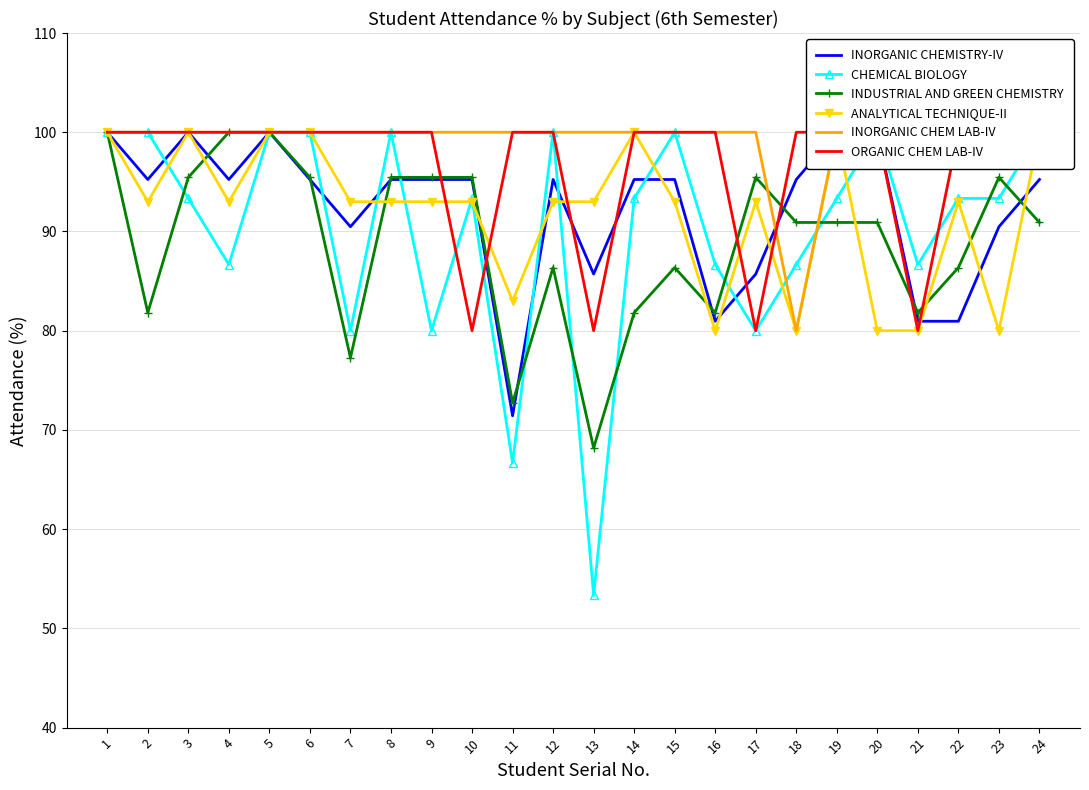

Is it true that ORGANIC CHEM LAB-IV equals 161.0 at 14?

False